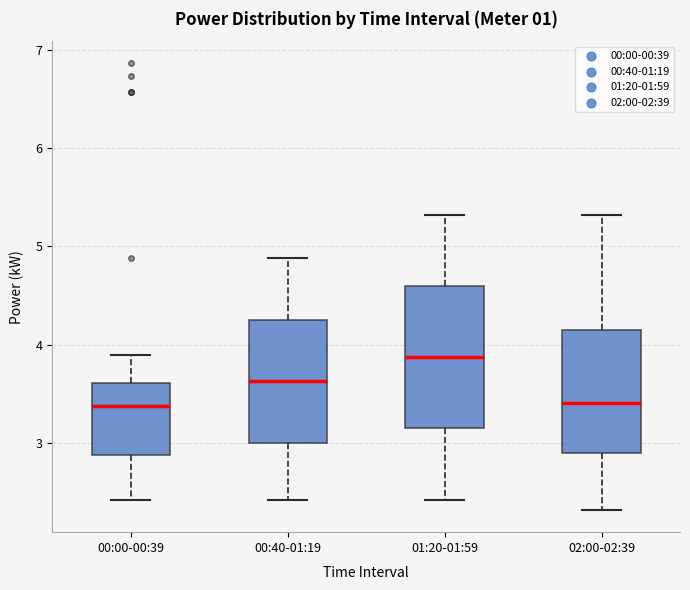

Reading left to right, transcribe this box plot: for each box, give where its median line is, the range the box spans, and where its two whiskers end, as read against the y-axis. The values are not printed on the chart, so give them approximately, as read against the axis.

00:00-00:39: median 3.4, box 2.9 to 3.6, whiskers 2.4 to 3.9
00:40-01:19: median 3.6, box 3.0 to 4.3, whiskers 2.4 to 4.9
01:20-01:59: median 3.9, box 3.2 to 4.6, whiskers 2.4 to 5.3
02:00-02:39: median 3.4, box 2.9 to 4.2, whiskers 2.3 to 5.3